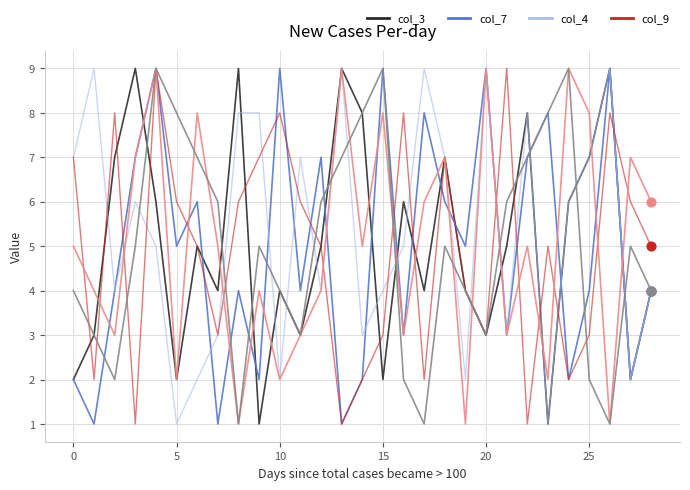

What is the maximum value shown in the chart?

9